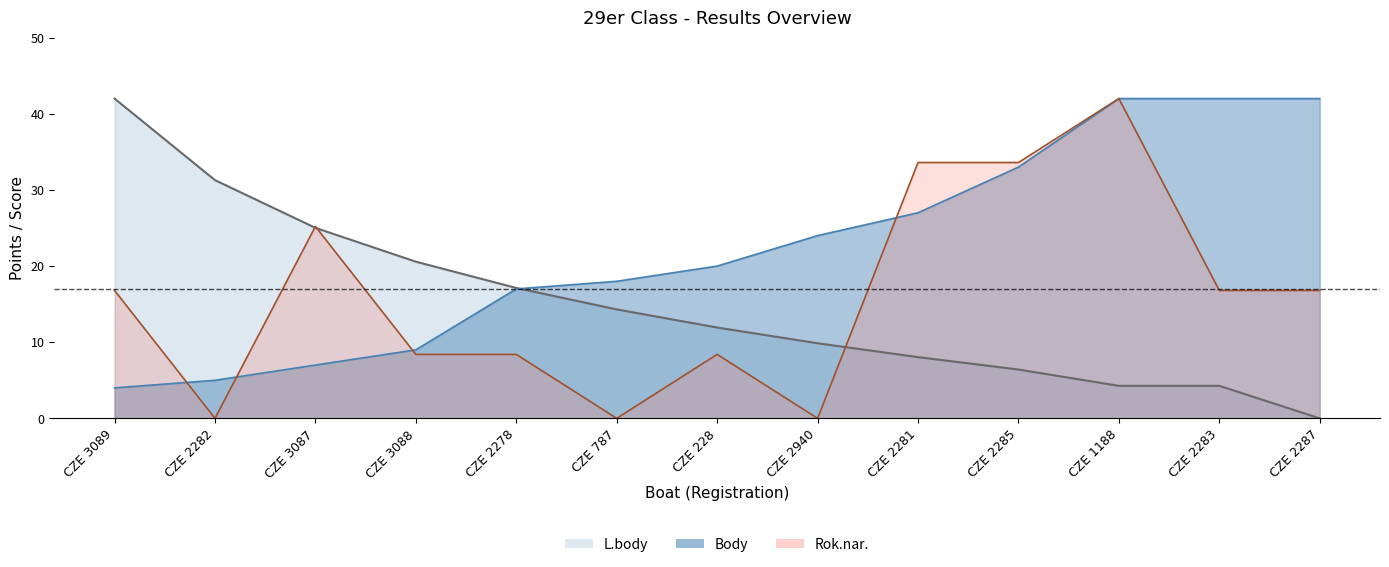

What is the sum of all Rok.nar. values?

210.0